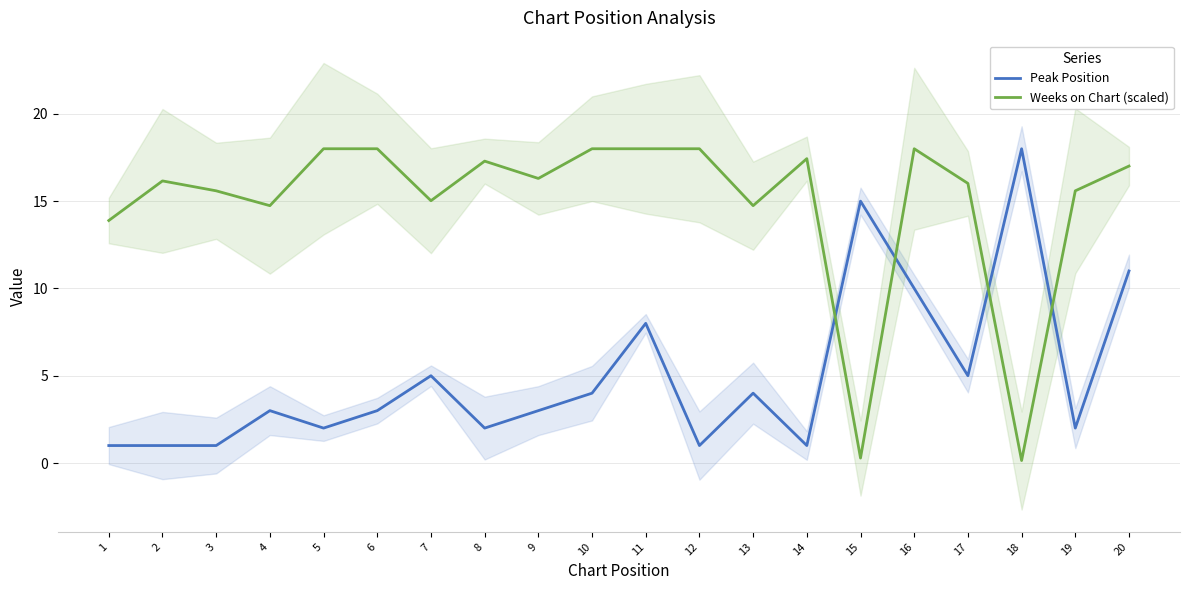

After their last crossing, which series has the higher values: Peak Position or Weeks on Chart (scaled)?

Weeks on Chart (scaled)